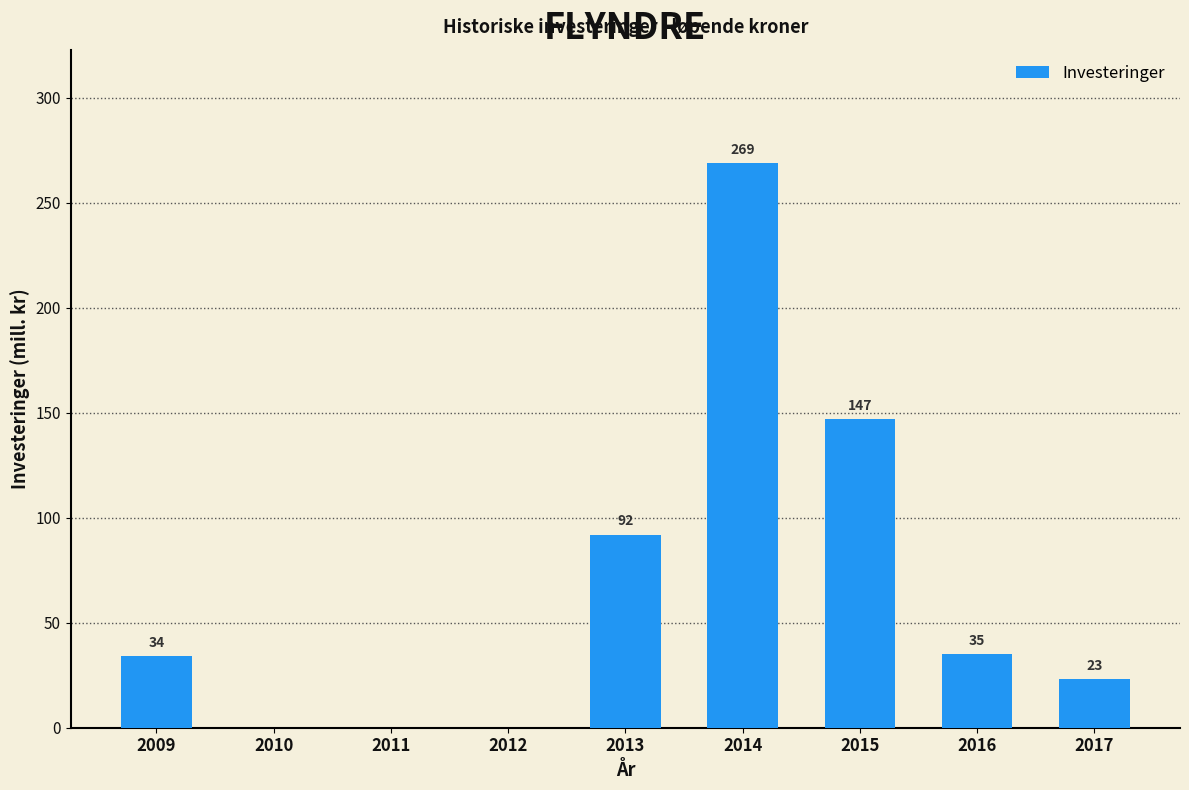

How many positive values are there?

6